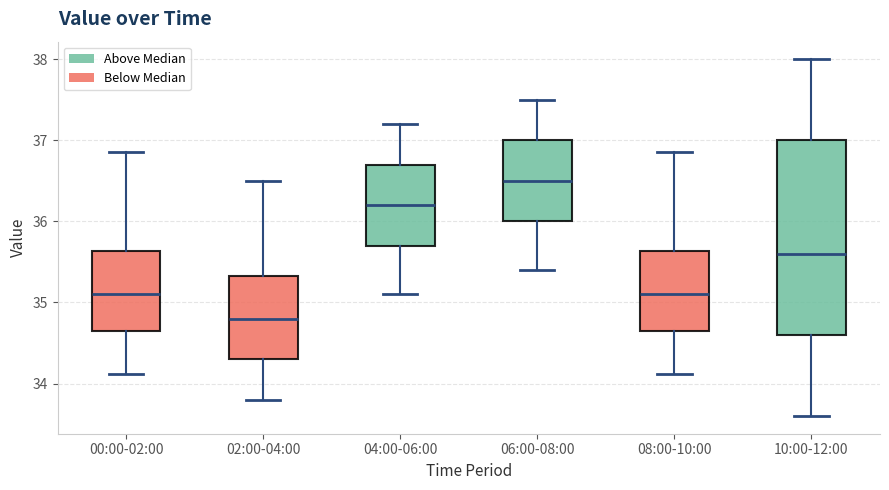

Where is the upper edge of the box for 06:00-08:00 on the y-axis? The values are not printed on the chart, so give them approximately, as read against the axis.

37.0